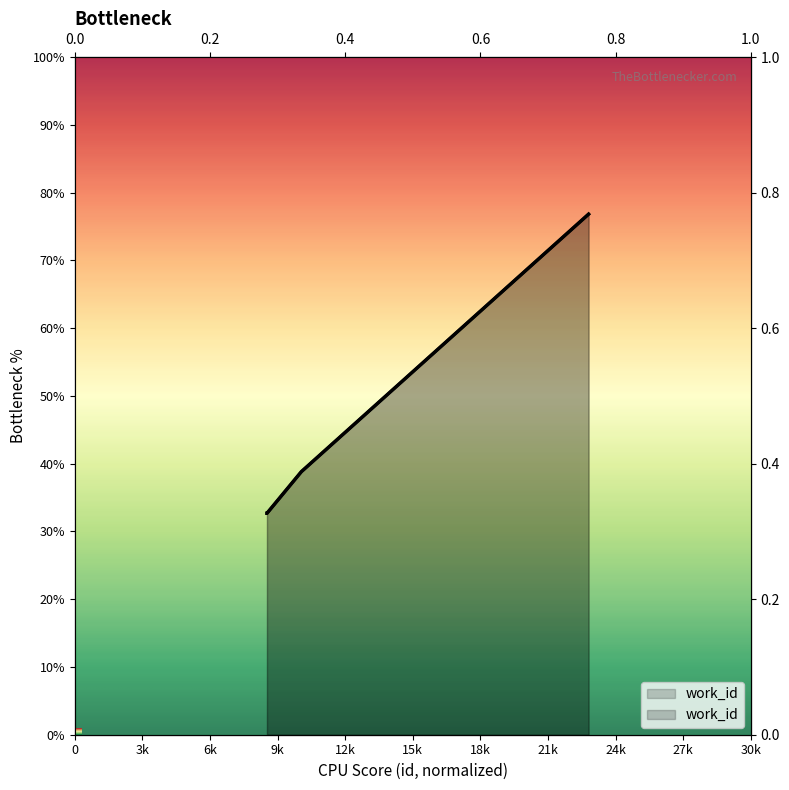

At which category does the chart reach its peak across all series?

22798